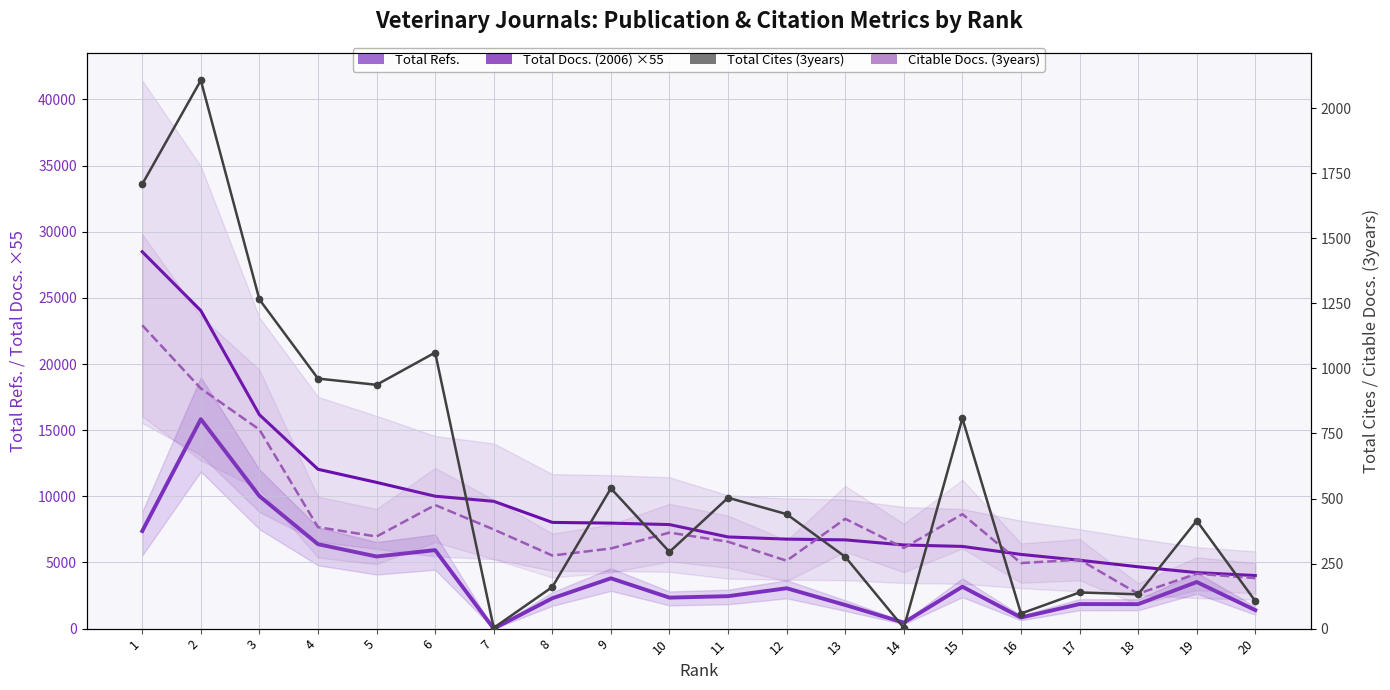

In Total Refs., how many points are lower than both neighbors (excluding endpoints)?

6